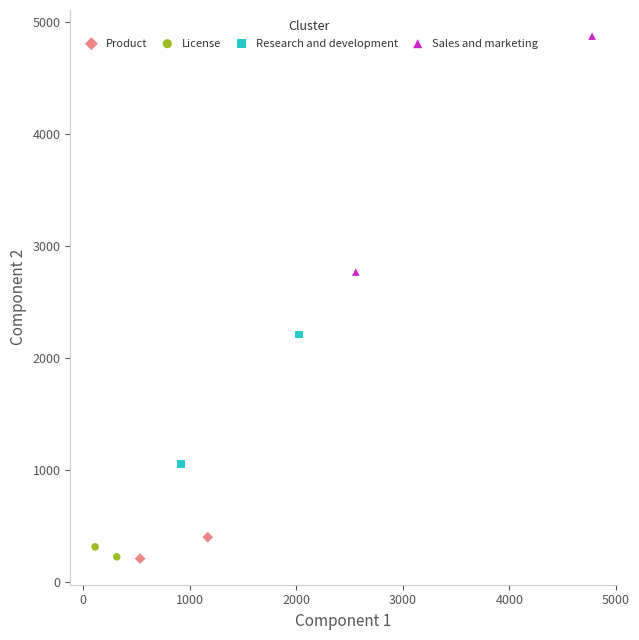

What are all the series names shown in the legend?

Product, License, Research and development, Sales and marketing